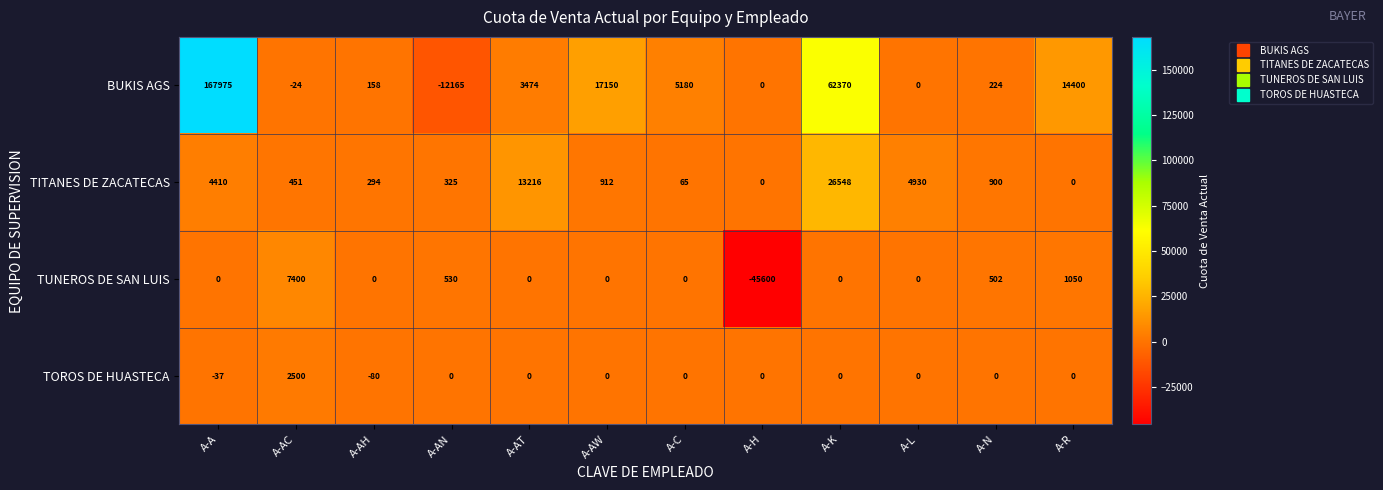

How many series are shown in this chart?

4